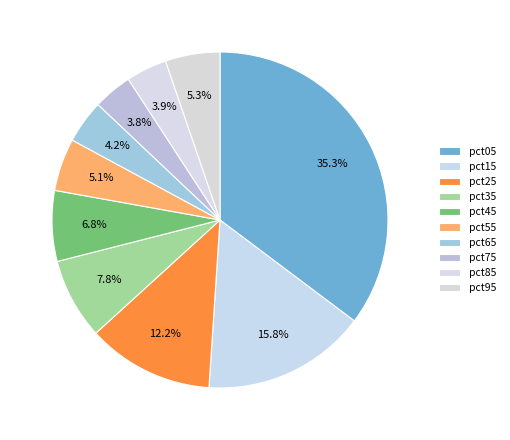

Combined, do pct45 and pct35 account for over 50%?

No